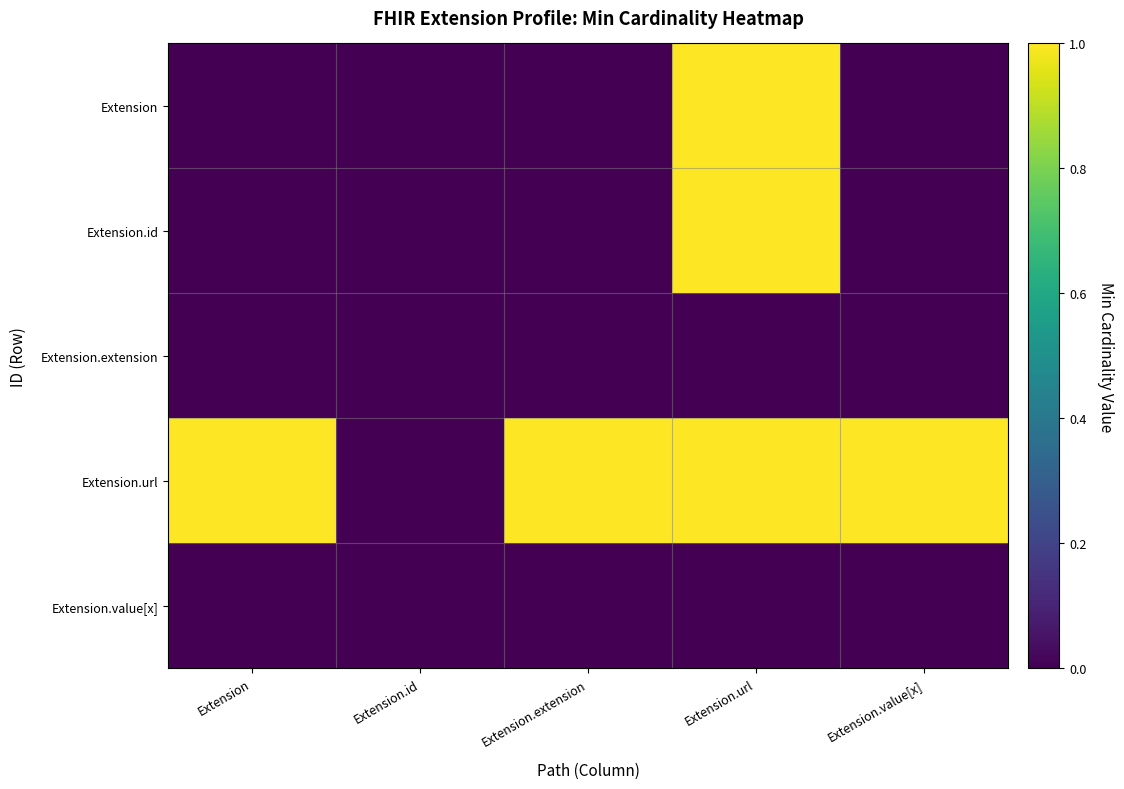

What is the total value across all series at Extension.url?

3